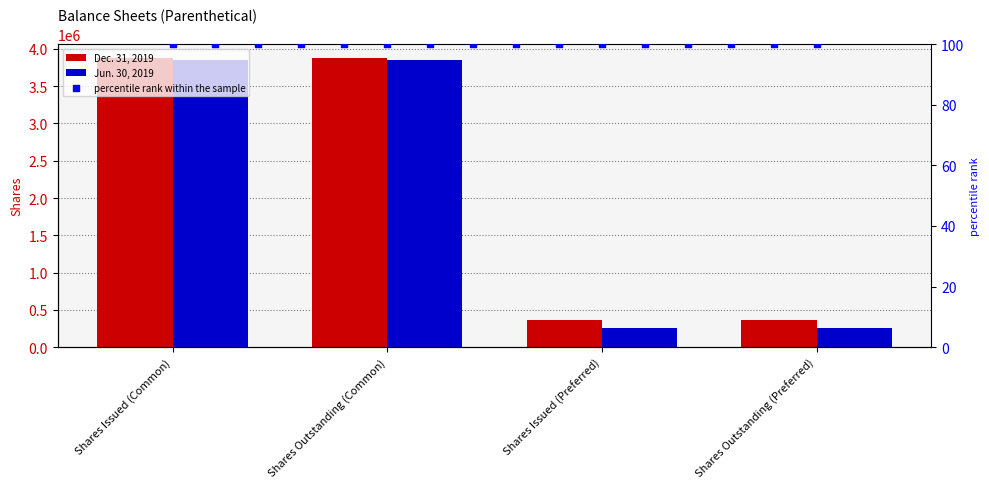

Is the value of Jun. 30, 2019 at Shares Outstanding (Common) greater than the value of Dec. 31, 2019 at Shares Issued (Common)?

No